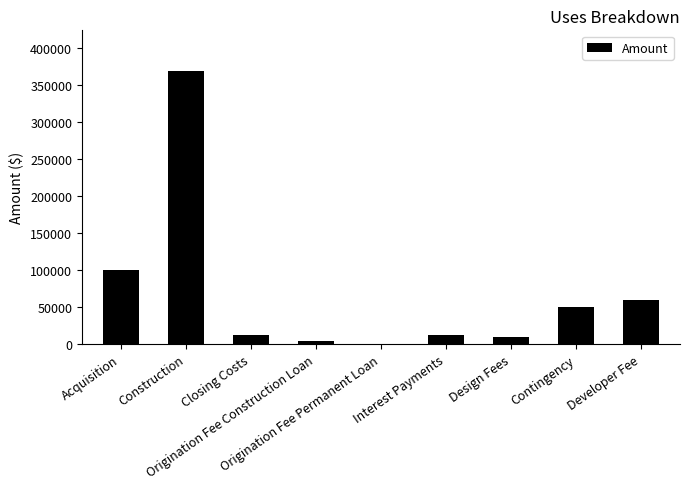

True or false: the data shows 202724.4 at Construction.

False